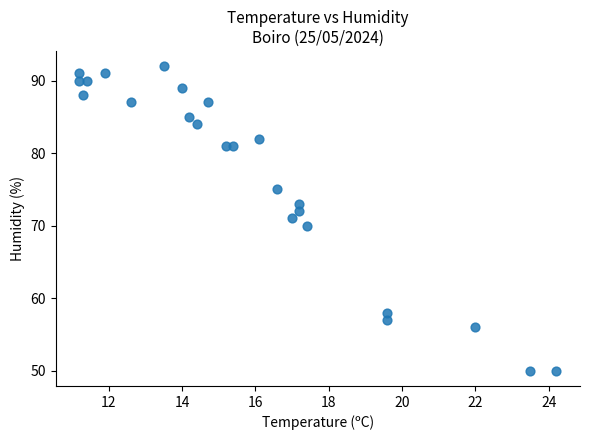

What is the range of Y values (max minus min)?

42